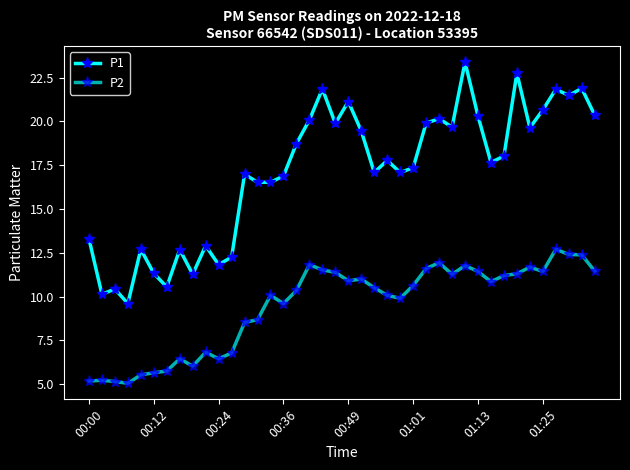

How many data points does each series have?

40